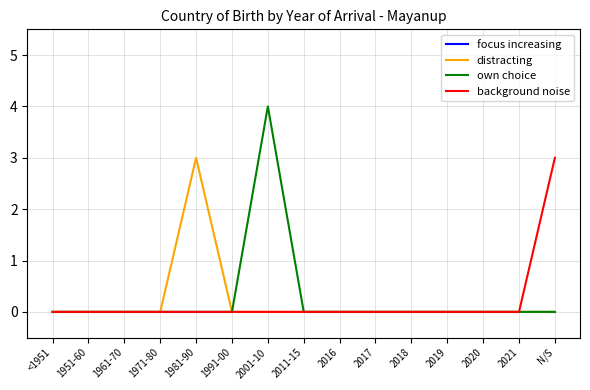

Which category has the highest value in the distracting series?

1981-90